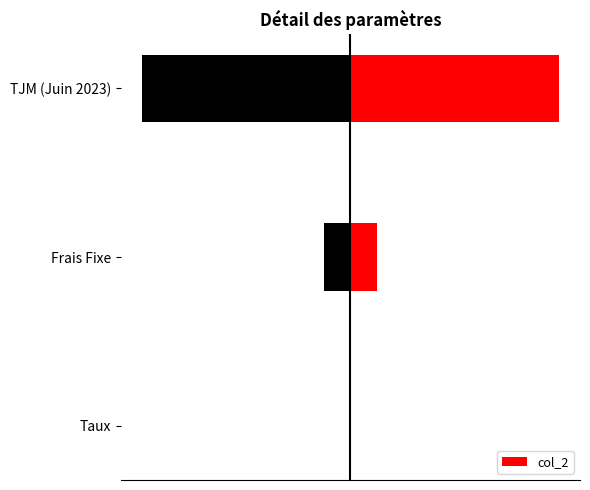

The value at Frais Fixe is 75.0. True or false?

True